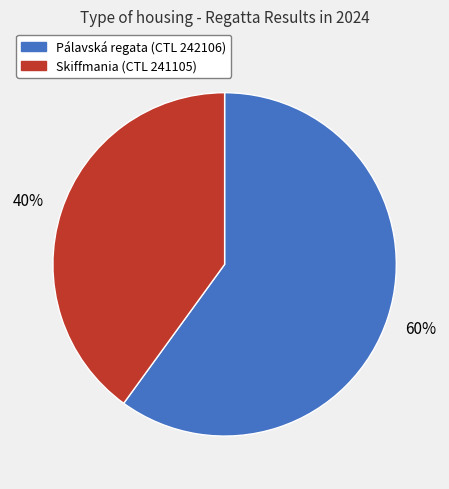

The Pálavská regata (CTL 242106) slice represents 69% of the pie. True or false?

False